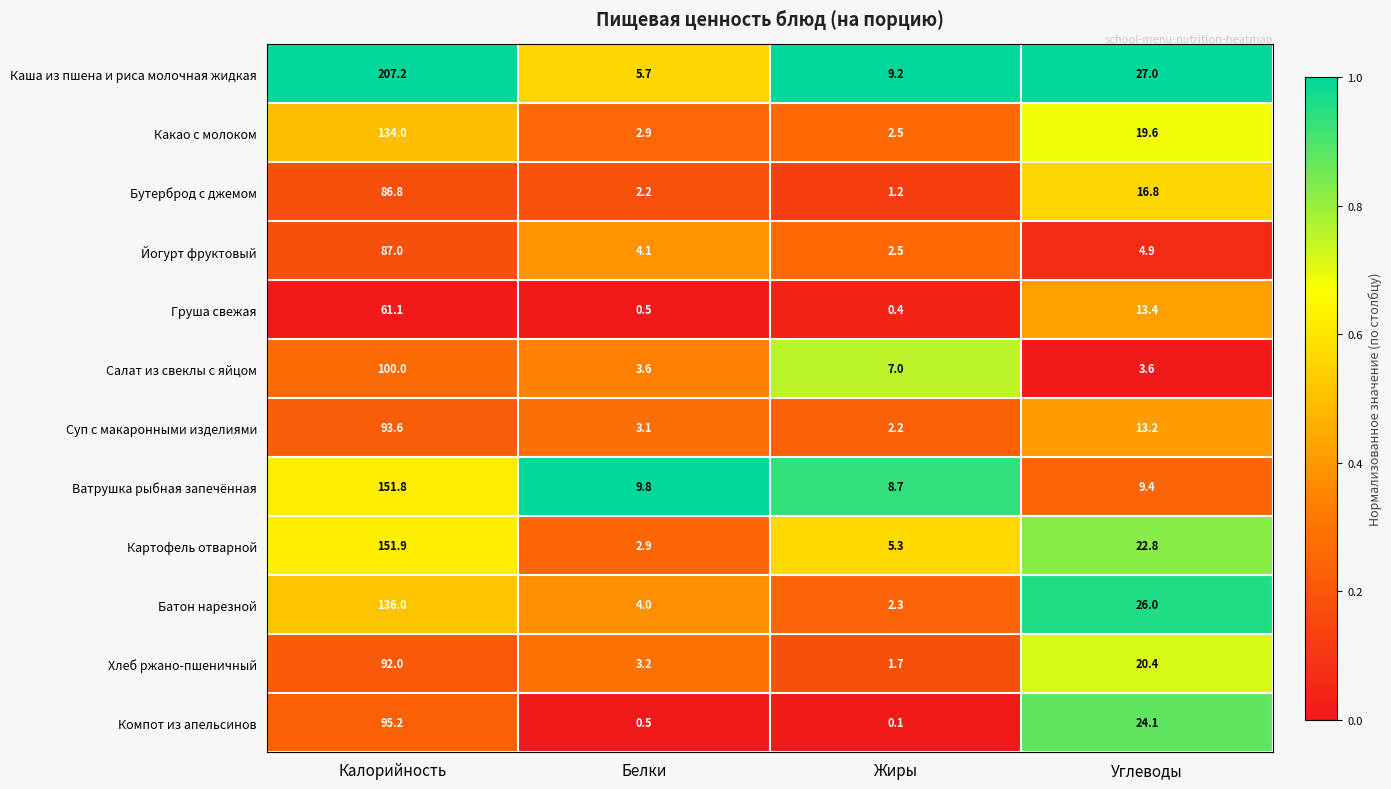

Which series has the widest spread of values?

Каша из пшена и риса молочная жидкая